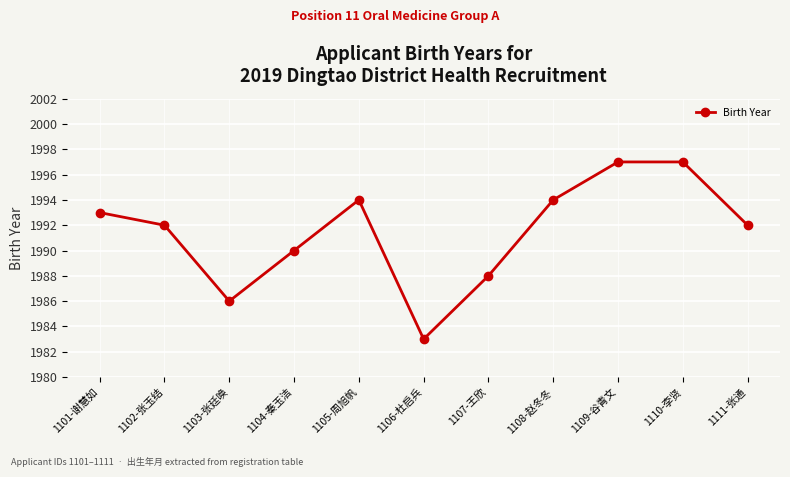

What value does the data have at 1106-杜启兵, to the nearest 10?

1980